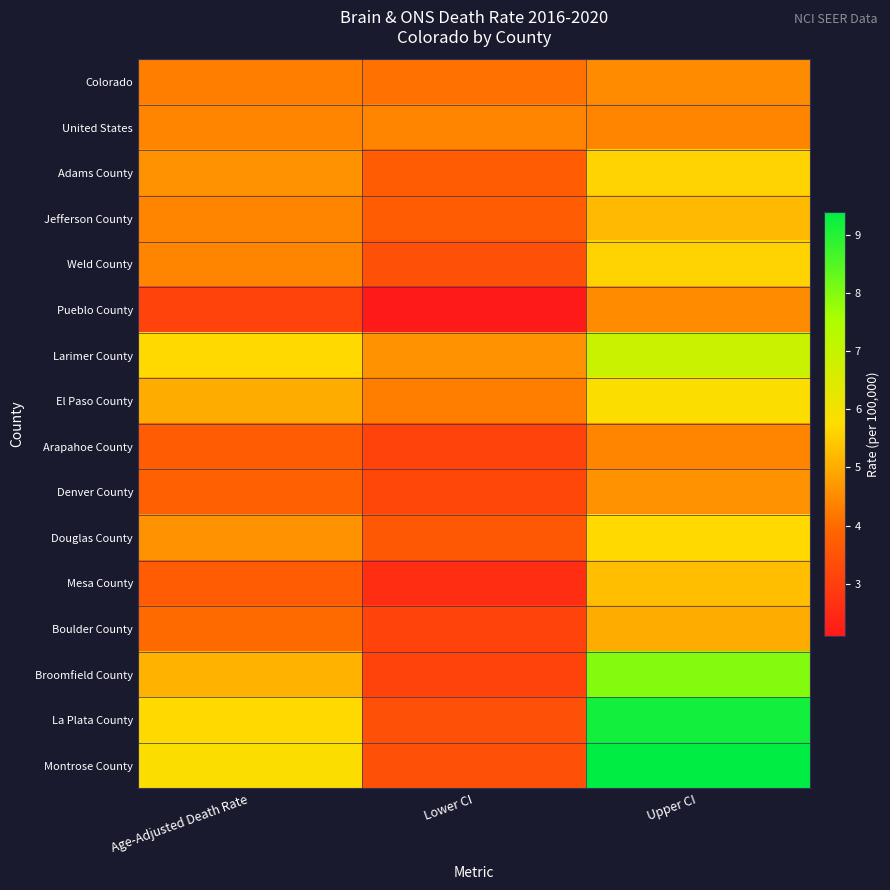

Which label corresponds to the smallest value in the chart?

Lower CI